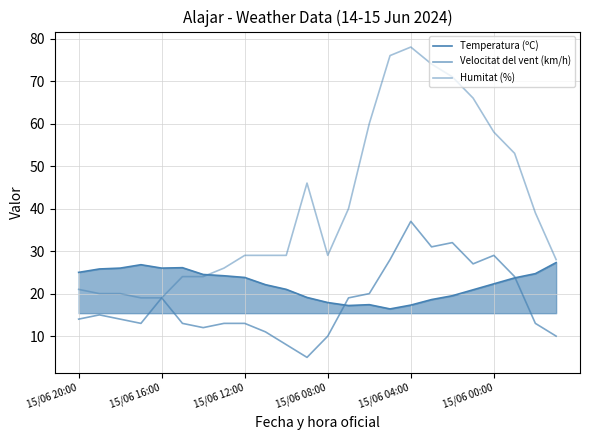

How many lines are shown in the chart?

3